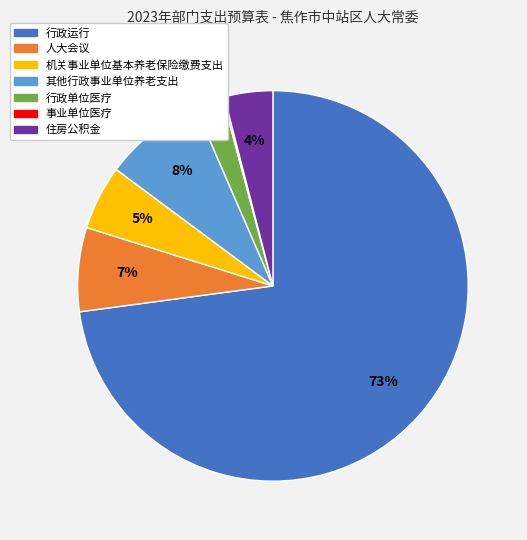

Do 人大会议 and 机关事业单位基本养老保险缴费支出 together represent more than half of the pie?

No